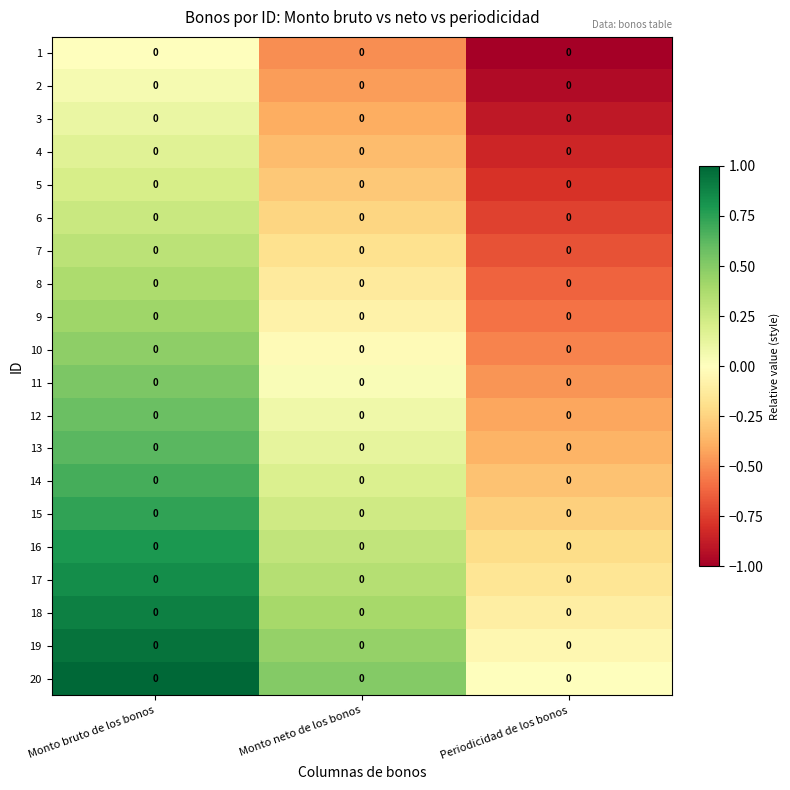

Rank the categories by 2 value from lowest to highest.

Periodicidad de los bonos, Monto neto de los bonos, Monto bruto de los bonos